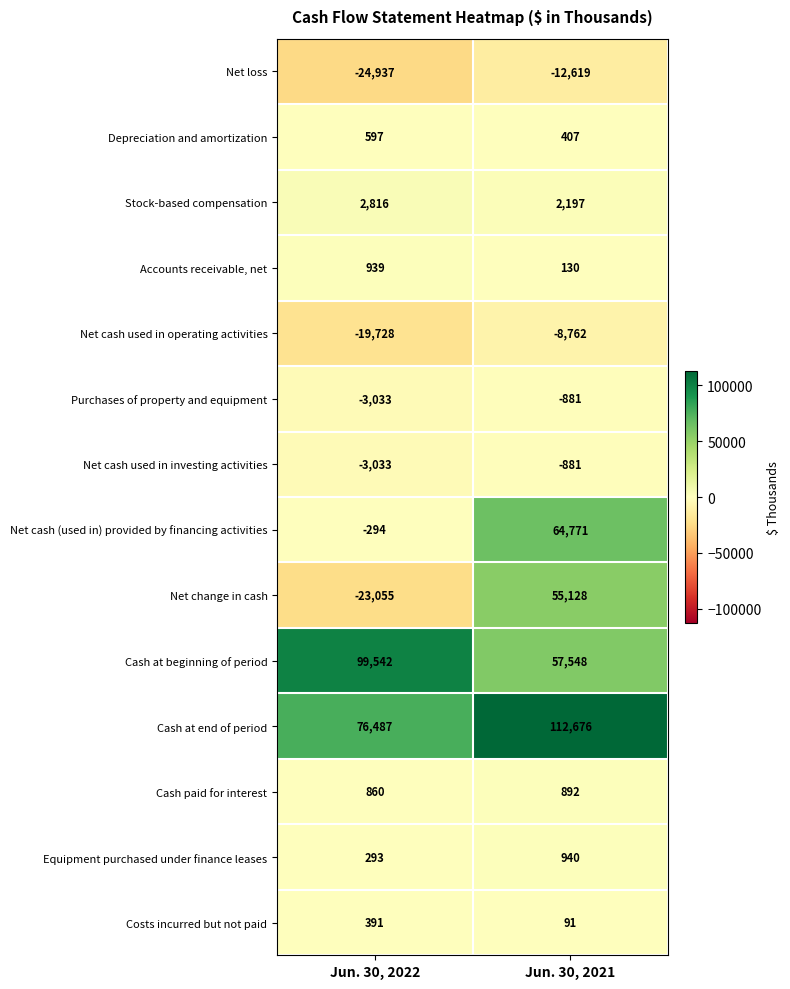

What is the sum of the Purchases of property and equipment values at Jun. 30, 2021 and Jun. 30, 2022?

-3914